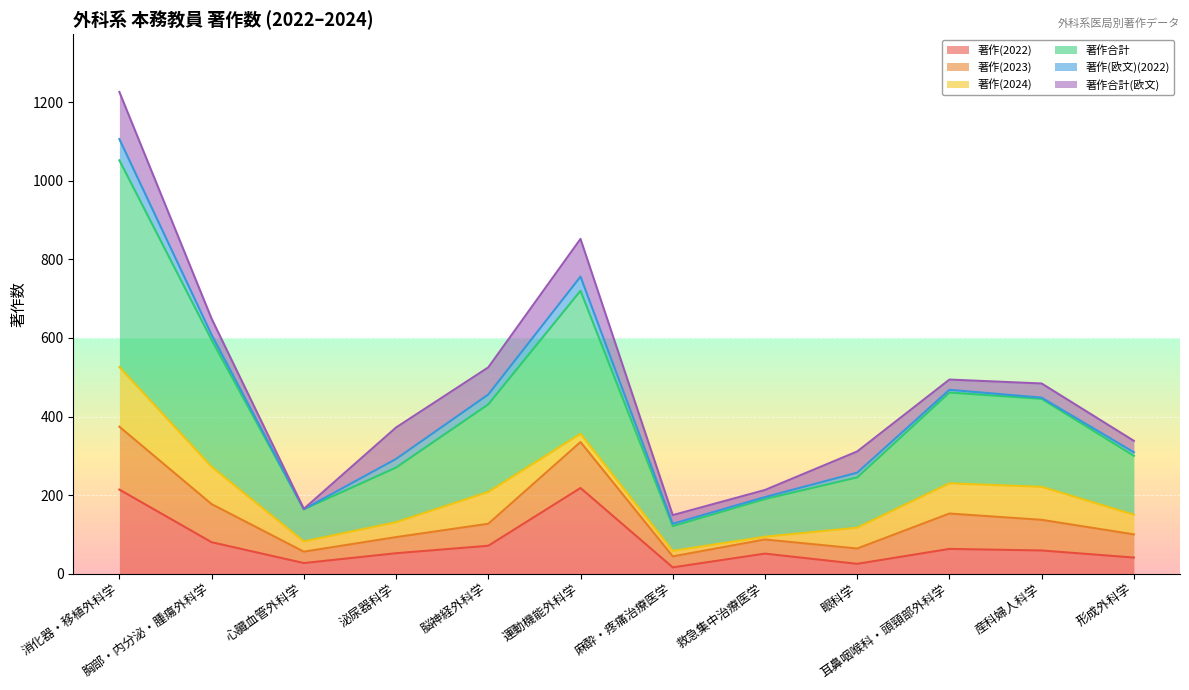

Is the value of 著作(2022) at 眼科学 greater than the value of 著作(2023) at 麻酔・疼痛治療医学?

No